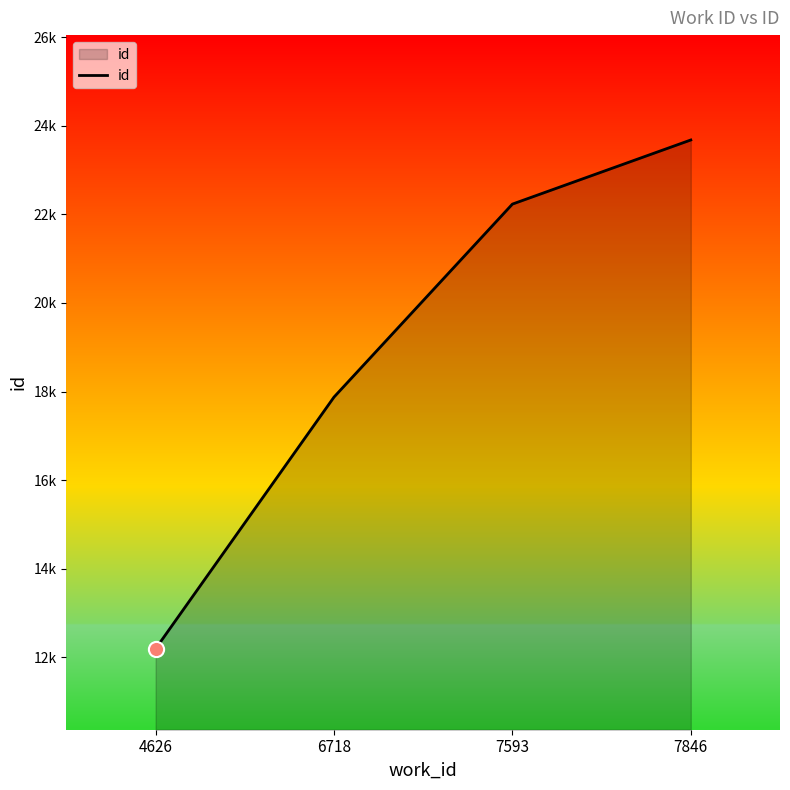

Which has a higher value, 7846 or 6718?

7846